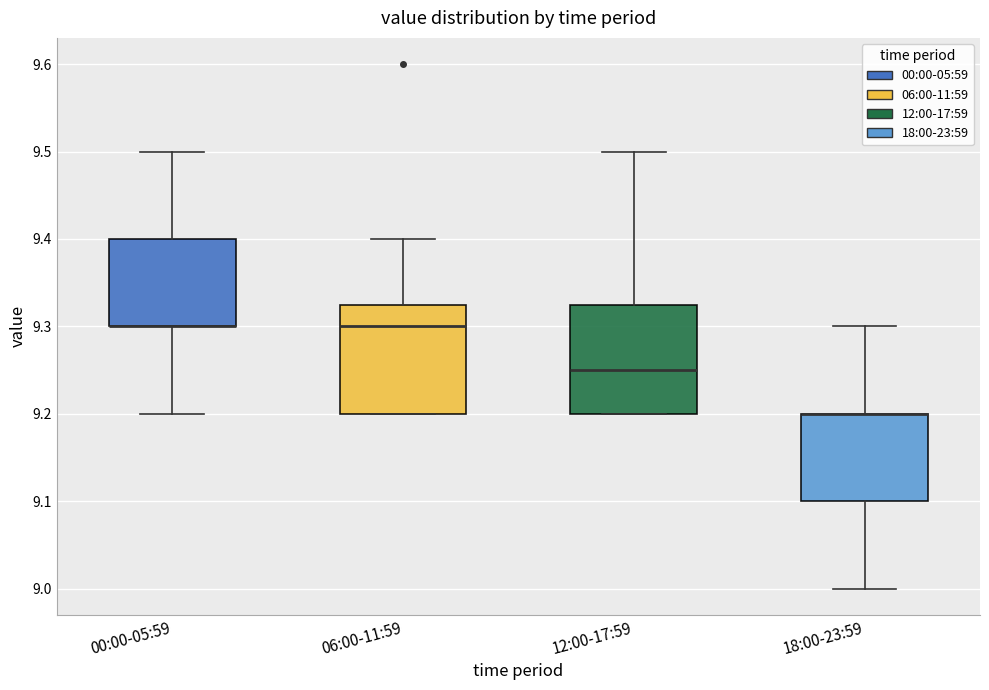

Reading left to right, transcribe this box plot: for each box, give where its median line is, the range the box spans, and where its two whiskers end, as read against the y-axis. The values are not printed on the chart, so give them approximately, as read against the axis.

00:00-05:59: median 9.30 (drawn on the box's lower edge), box 9.30 to 9.40, whiskers 9.20 to 9.50
06:00-11:59: median 9.30, box 9.20 to 9.33, whiskers 9.20 to 9.40
12:00-17:59: median 9.25, box 9.20 to 9.33, whiskers 9.20 to 9.50
18:00-23:59: median 9.20 (drawn on the box's upper edge), box 9.10 to 9.20, whiskers 9.00 to 9.30